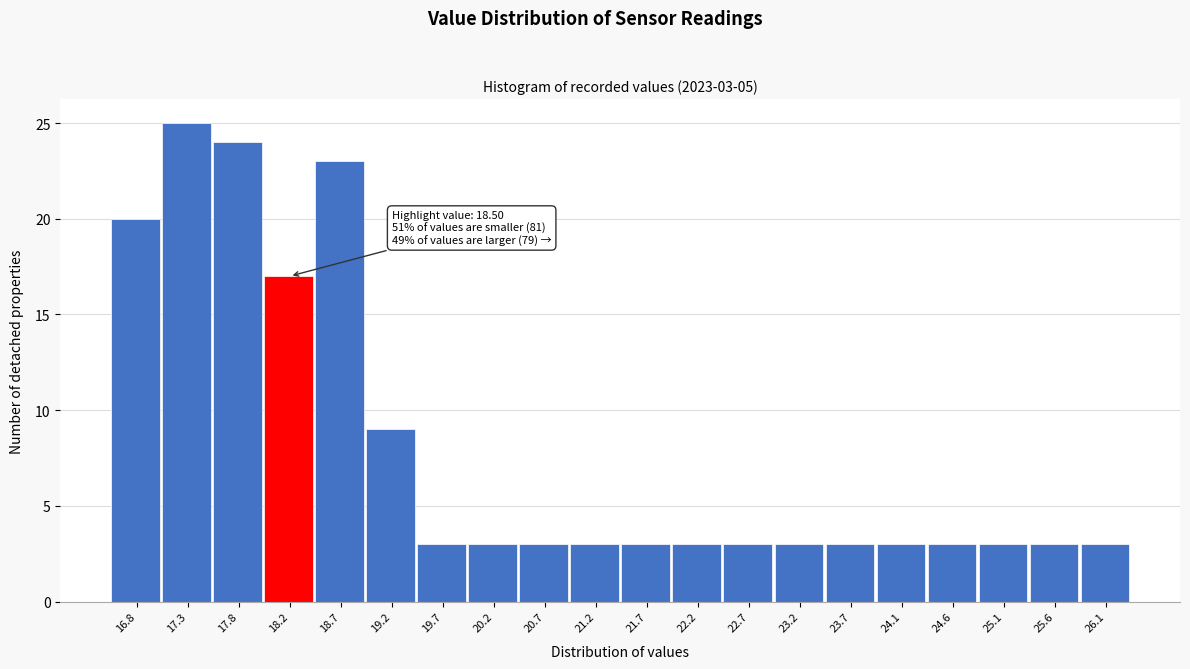

Reading left to right, extract all data points from this chart.

16.8=20	17.3=25	17.8=24	18.2=17	18.7=23	19.2=9	19.7=3	20.2=3	20.7=3	21.2=3	21.7=3	22.2=3	22.7=3	23.2=3	23.7=3	24.1=3	24.6=3	25.1=3	25.6=3	26.1=3